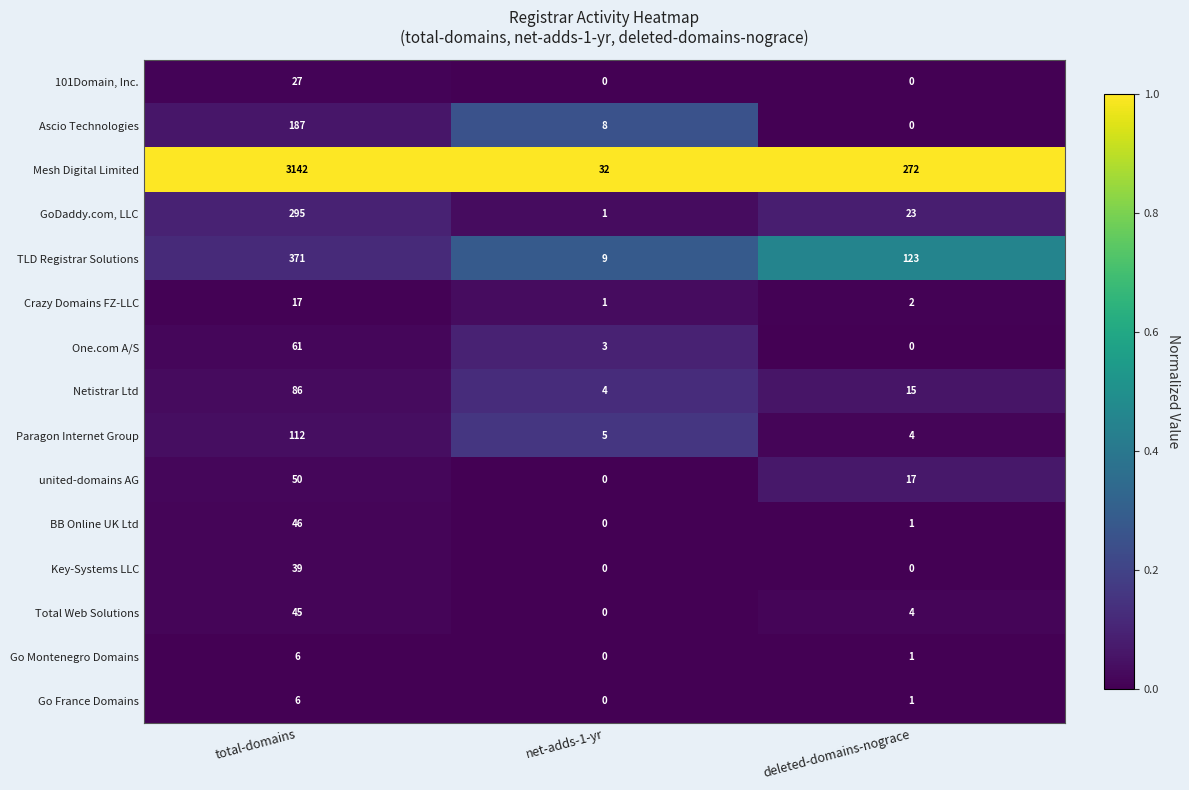

Which series changed the most between net-adds-1-yr and deleted-domains-nograce?

Mesh Digital Limited